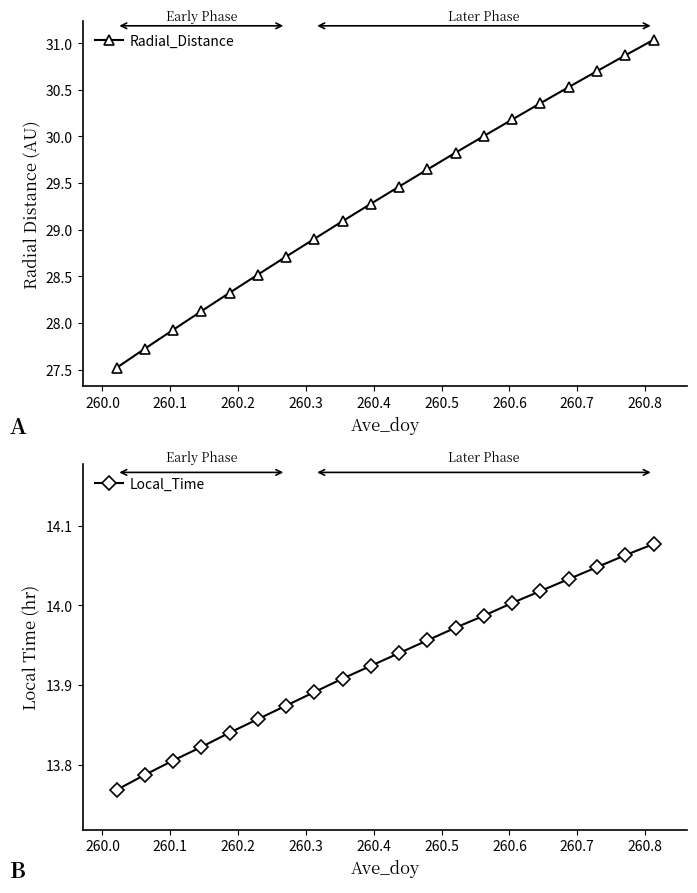

True or false: Radial_Distance has more than 0 points higher than both neighbors.

False